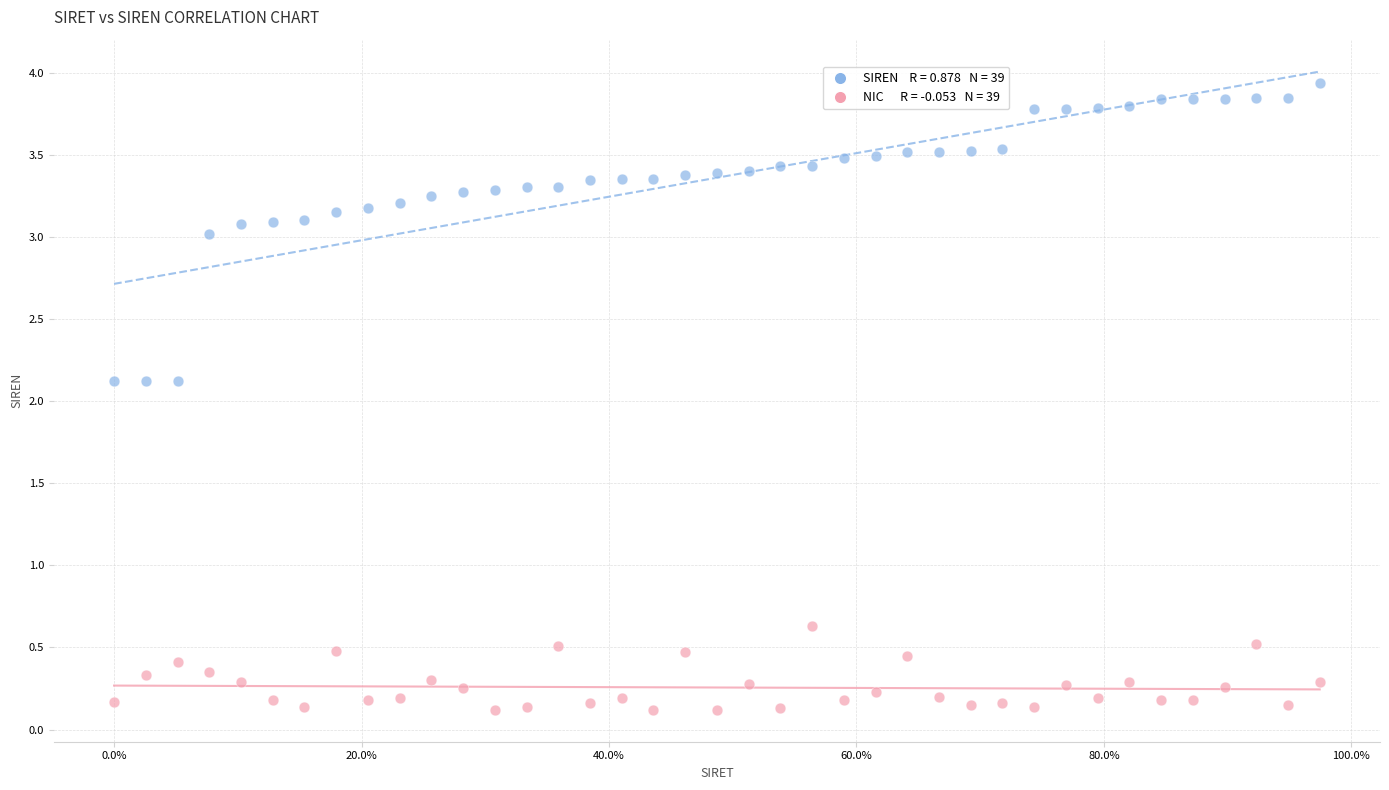

Across all data points, what is the range of X values (max minus min)?

1.0